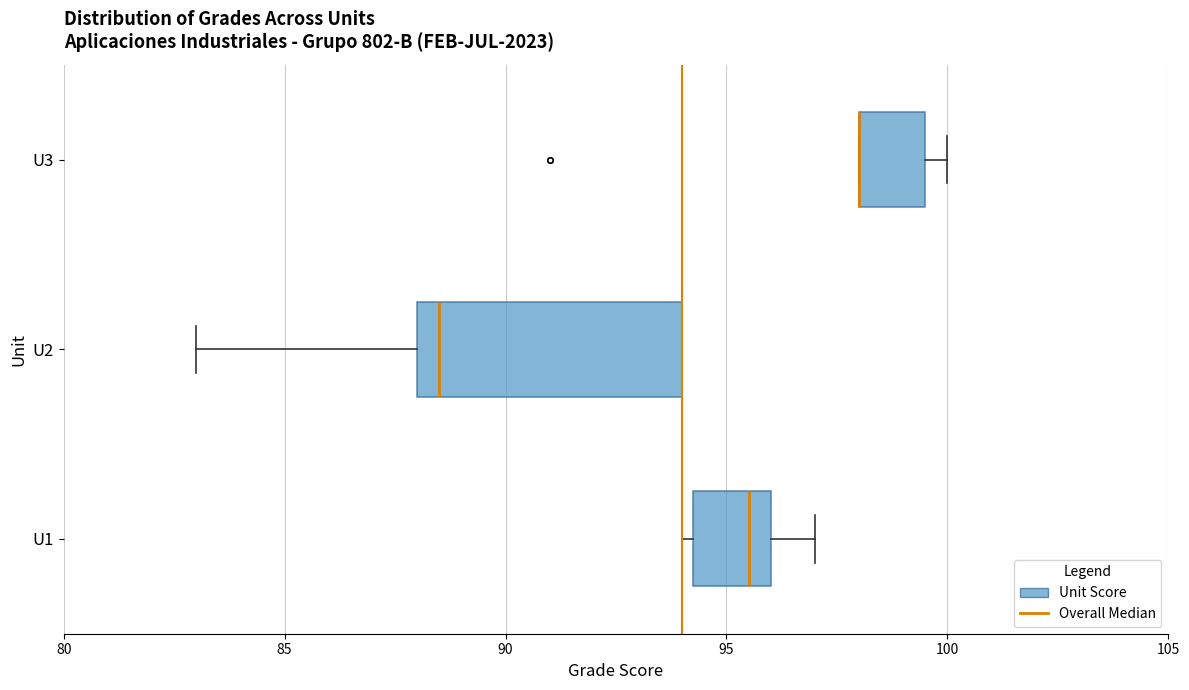

Where is the left edge of the box for U2 on the x-axis? The values are not printed on the chart, so give them approximately, as read against the axis.

88.0